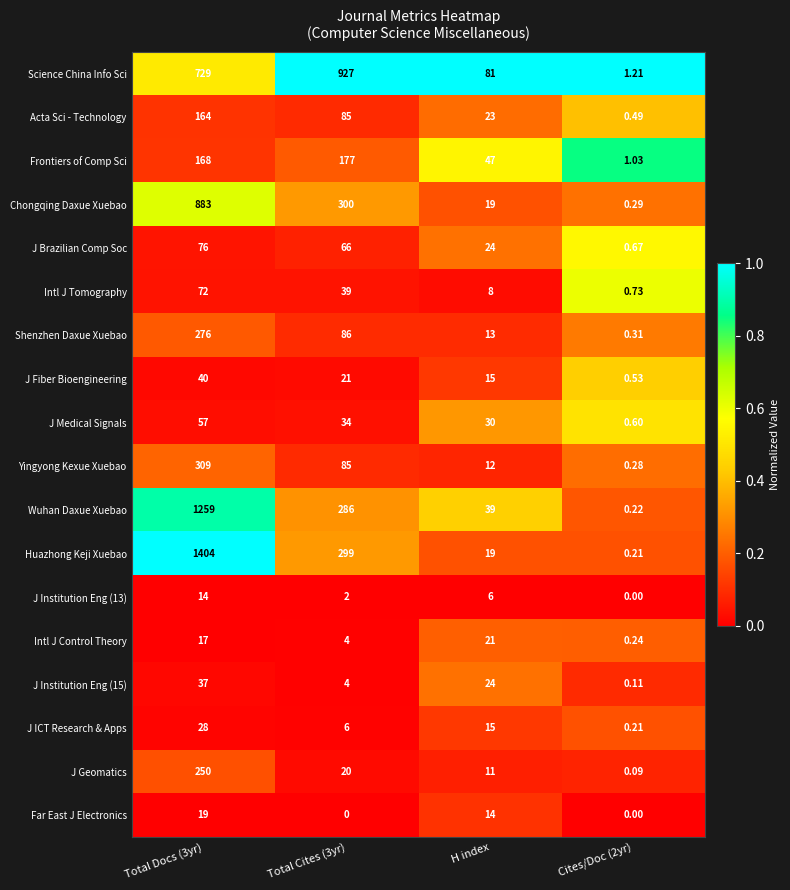

At which label is J Institution Eng (15) closest to 18?

H index